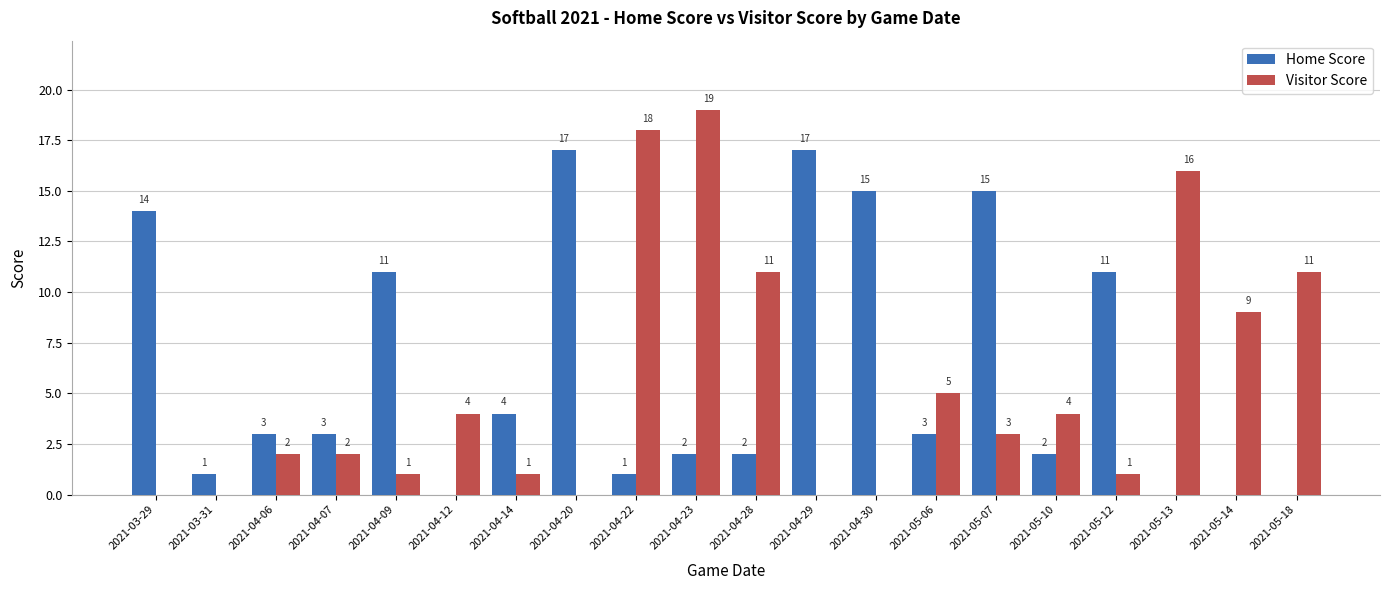

How many values in Visitor Score are above zero?

15